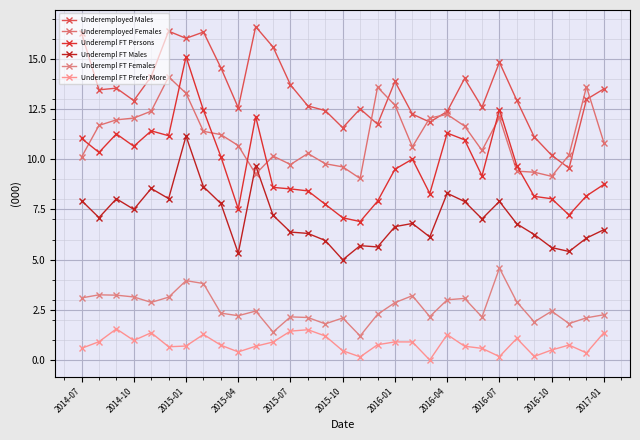

Reading left to right, what are all the values shown in this chart?

Underemployed Males: 16.3	13.5	13.5	12.9	14.1	16.4	16.0	16.3	14.6	12.6	16.6	15.6	13.7	12.7	12.4	11.6	12.5	11.7	13.9	12.2	11.8	12.4	14.0	12.6	14.8	12.9	11.1	10.2	9.6	13.0	13.5
Underemployed Females: 10.1	11.7	12.0	12.0	12.4	14.1	13.3	11.4	11.2	10.7	9.3	10.2	9.7	10.3	9.8	9.6	9.0	13.6	12.7	10.6	12.1	12.2	11.6	10.4	12.1	9.4	9.4	9.1	10.2	13.6	10.8
Underempl FT Persons: 11.0	10.3	11.3	10.6	11.4	11.2	15.1	12.4	10.1	7.5	12.1	8.6	8.5	8.4	7.8	7.1	6.9	7.9	9.5	10.0	8.3	11.3	11.0	9.2	12.5	9.7	8.1	8.0	7.2	8.2	8.7
Underempl FT Males: 7.9	7.1	8.0	7.5	8.5	8.0	11.2	8.6	7.8	5.3	9.7	7.2	6.4	6.3	6.0	5.0	5.7	5.6	6.6	6.8	6.1	8.3	7.9	7.0	7.9	6.8	6.2	5.6	5.4	6.1	6.5
Underempl FT Females: 3.1	3.2	3.2	3.1	2.9	3.1	4.0	3.8	2.3	2.2	2.4	1.4	2.1	2.1	1.8	2.1	1.2	2.3	2.9	3.2	2.2	3.0	3.1	2.1	4.6	2.9	1.9	2.4	1.8	2.1	2.3
Underempl FT Prefer More: 0.6	0.9	1.6	1.0	1.4	0.7	0.7	1.3	0.7	0.4	0.7	0.9	1.4	1.5	1.2	0.5	0.2	0.8	0.9	0.9	0.0	1.3	0.7	0.6	0.2	1.1	0.2	0.5	0.7	0.4	1.4